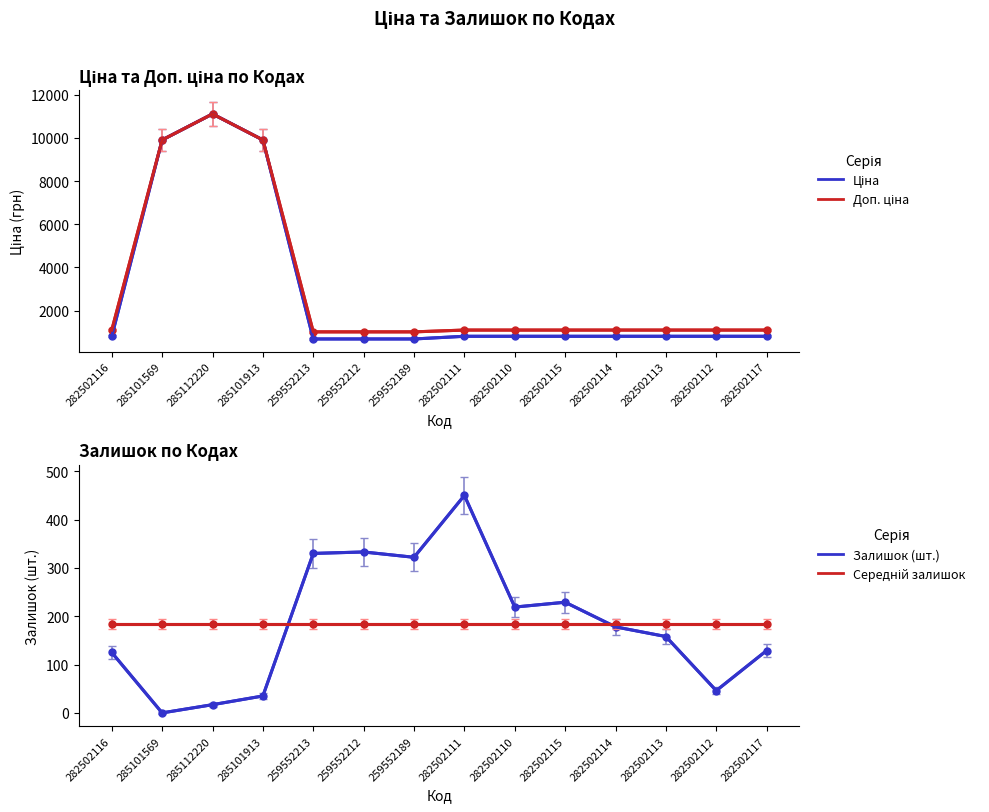

How many interior local peaks does the Залишок series have?

3